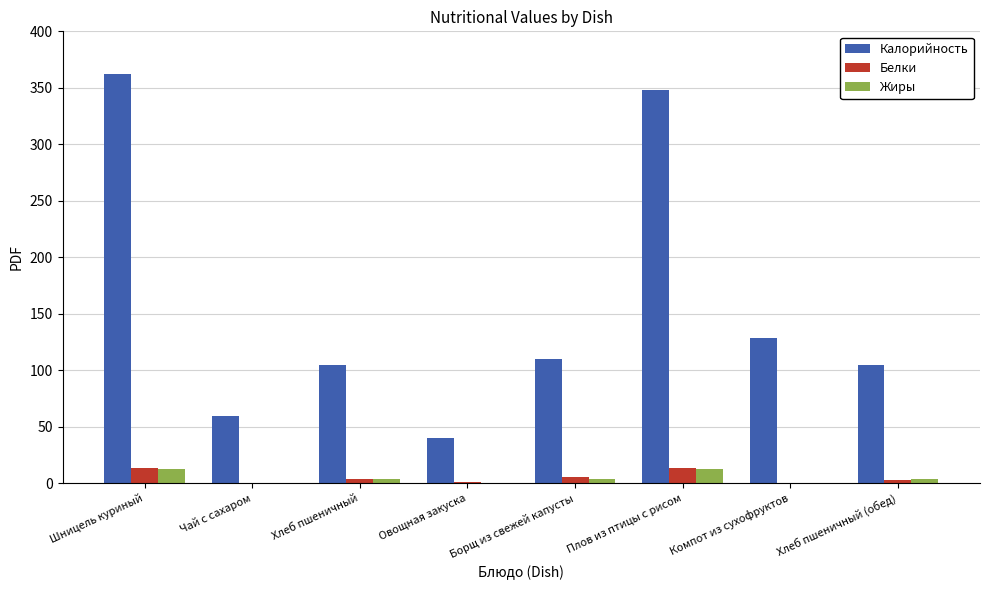

How many groups of bars are there?

8